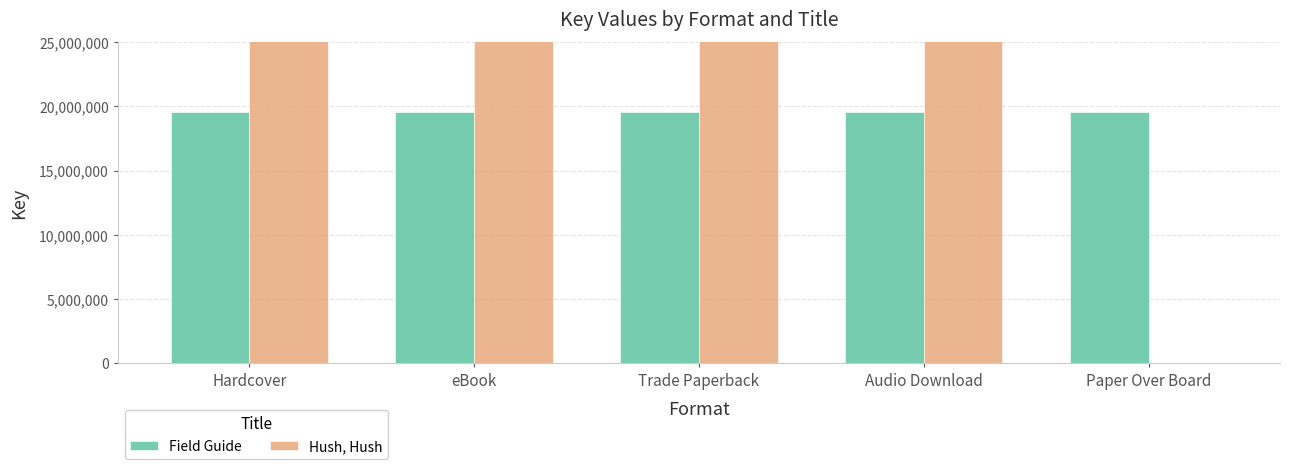

The Field Guide series shows 25468169 at Hardcover. True or false?

False